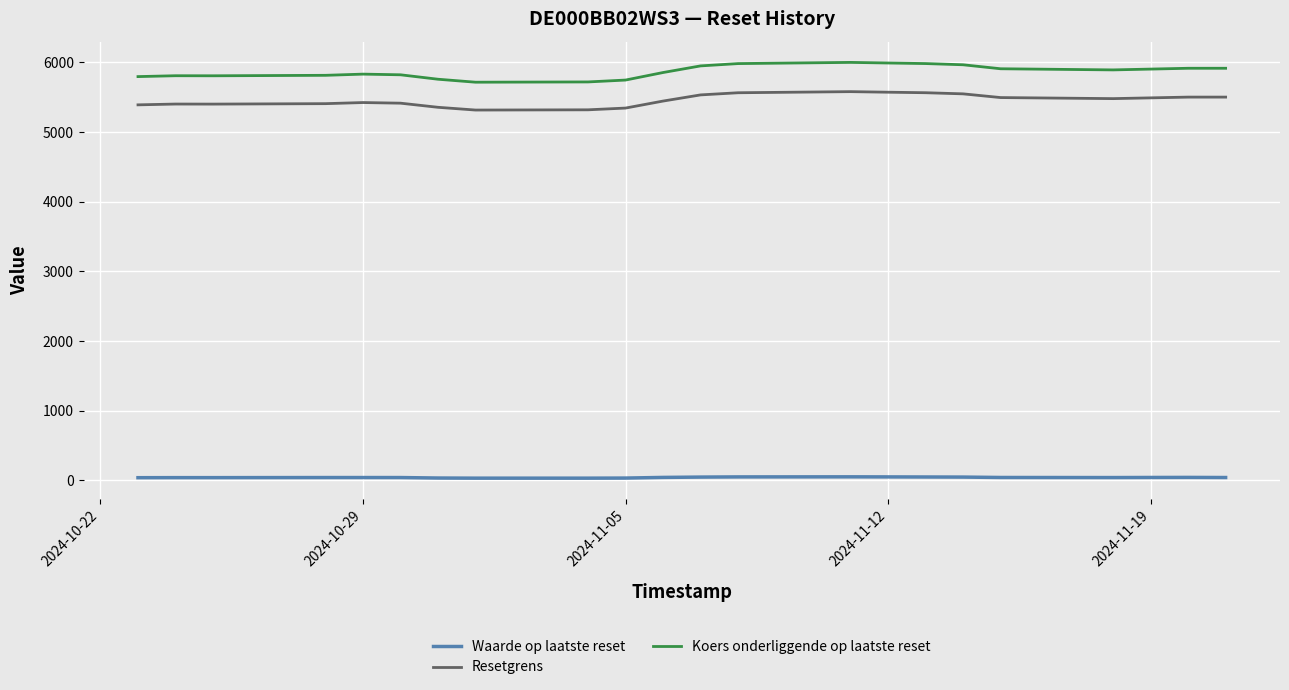

Which series has the largest range (max minus min)?

Koers onderliggende op laatste reset